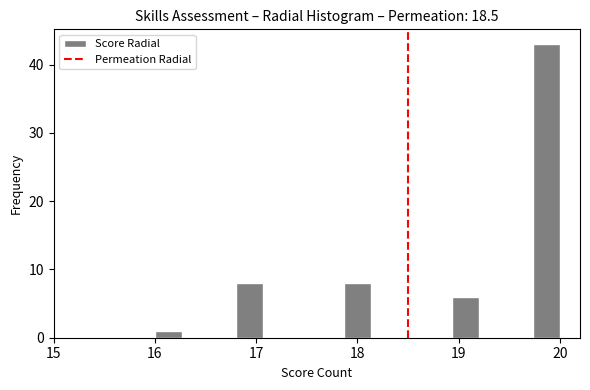

Around what value on the x-axis is the tallest bar? Give the approximate position of its centre, as read against the axis.

19.9